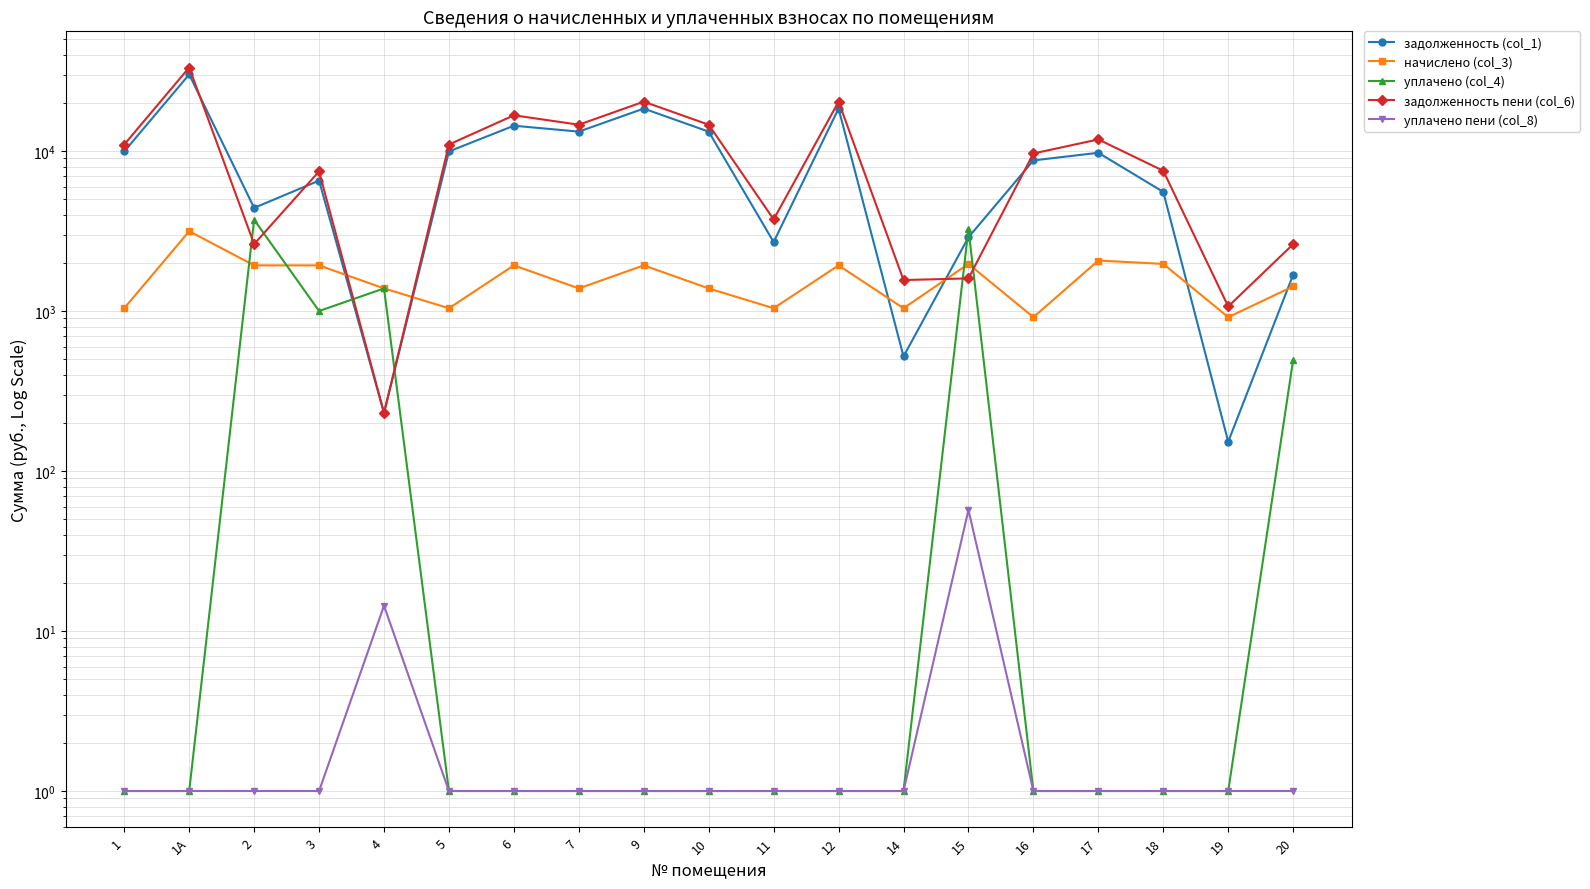

What is the minimum value for начислено (col_3)?

915.1